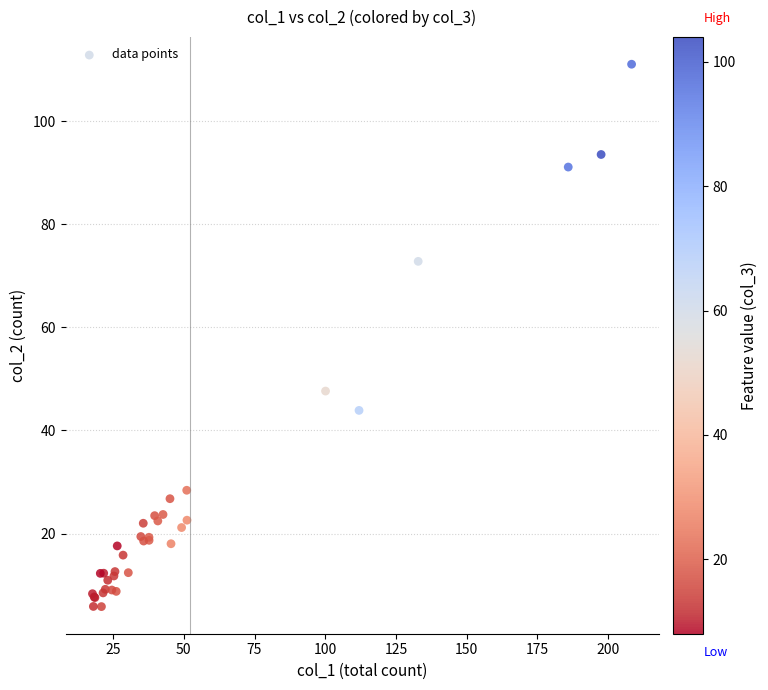

What Y value in the scatter plot is closest to 58?

47.6